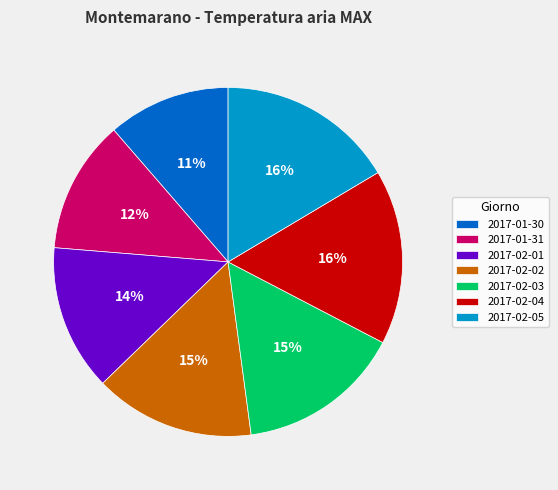

Does 2017-02-05 represent more than half of the total?

No